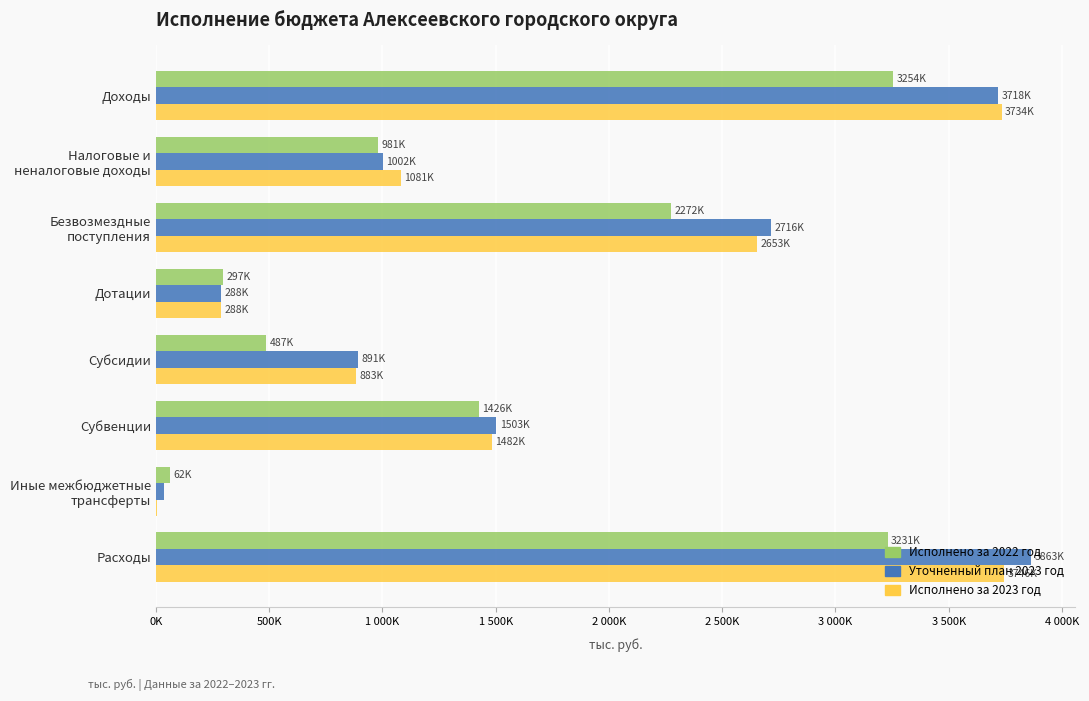

Which series has the largest range (max minus min)?

Уточненный план 2023 год